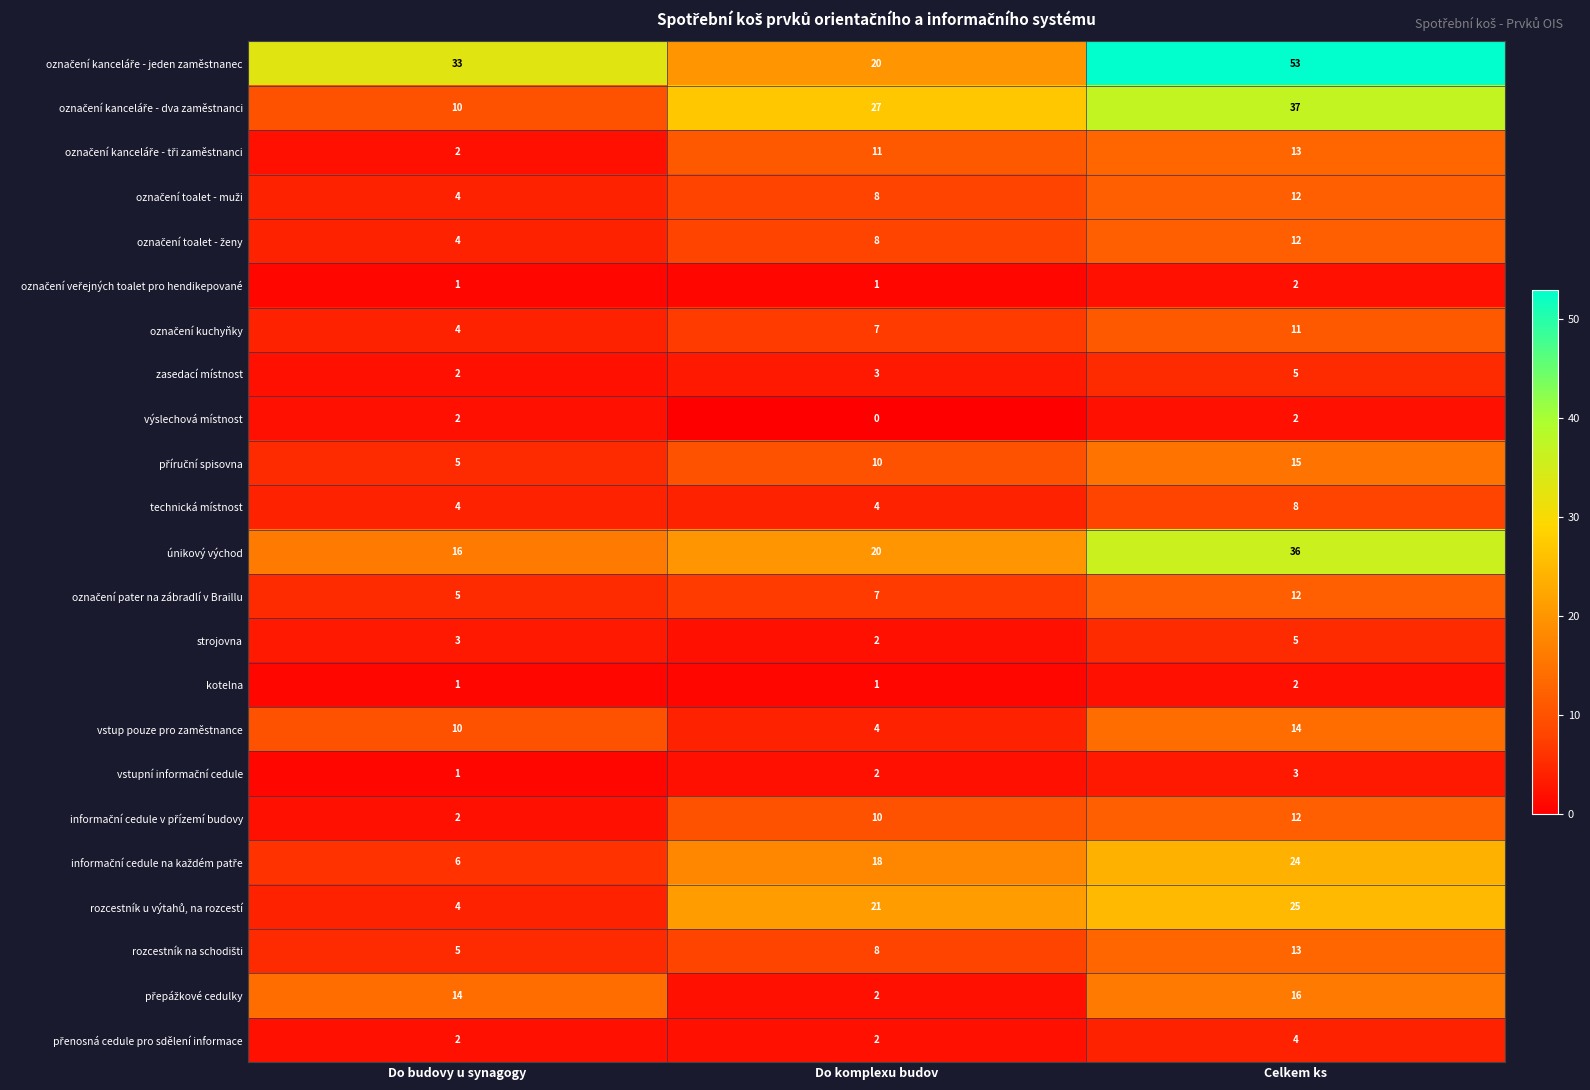

What is the difference between the highest and lowest values at Do komplexu budov?

27